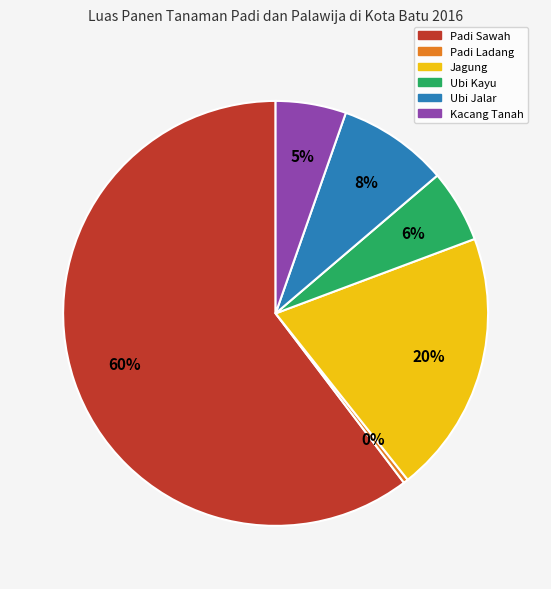

What percentage is the Ubi Jalar slice, to the nearest percent?

8%